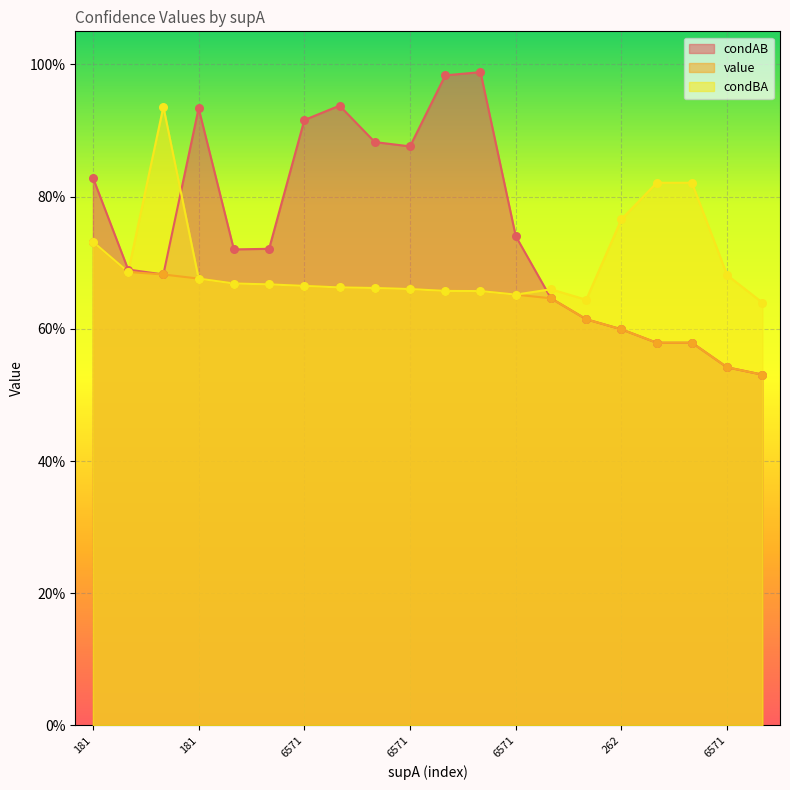

What is the total value across all series at 181?

2.3